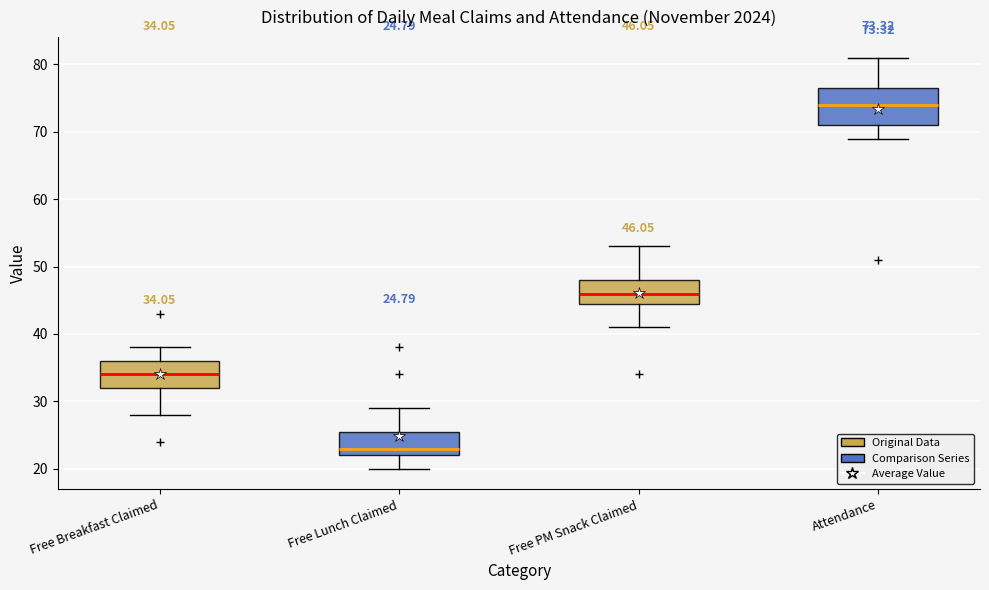

Which box has the lowest median line?

Free Lunch Claimed